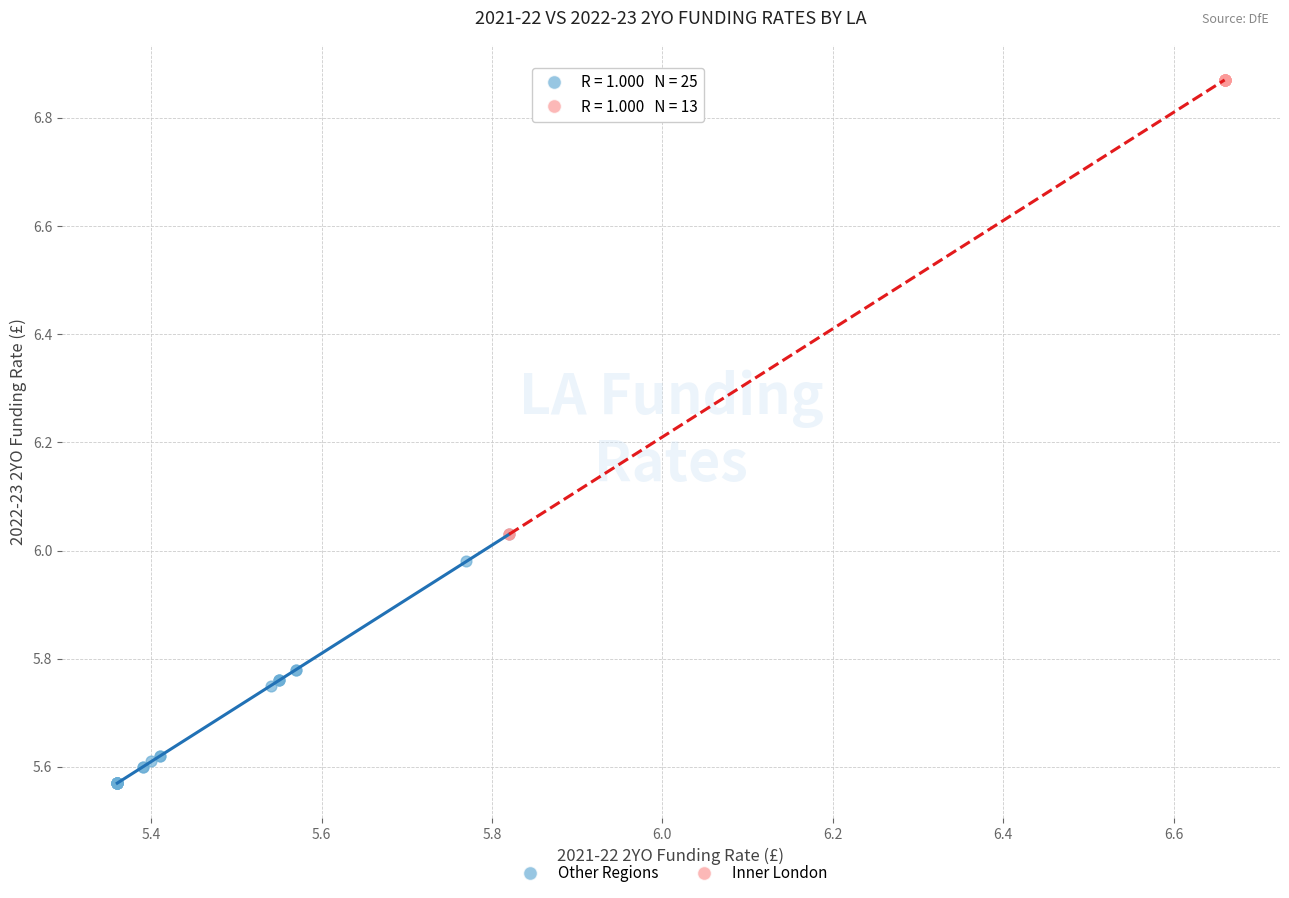

Which series has the largest Y range (max minus min)?

Inner London